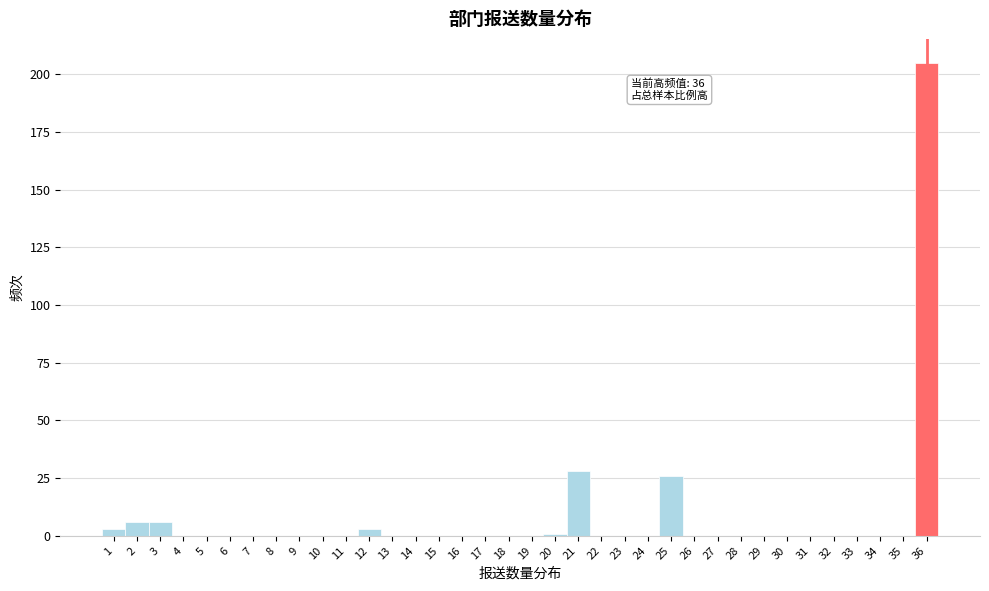

Which range on the x-axis has the tallest bar?

35.5 to 36.5